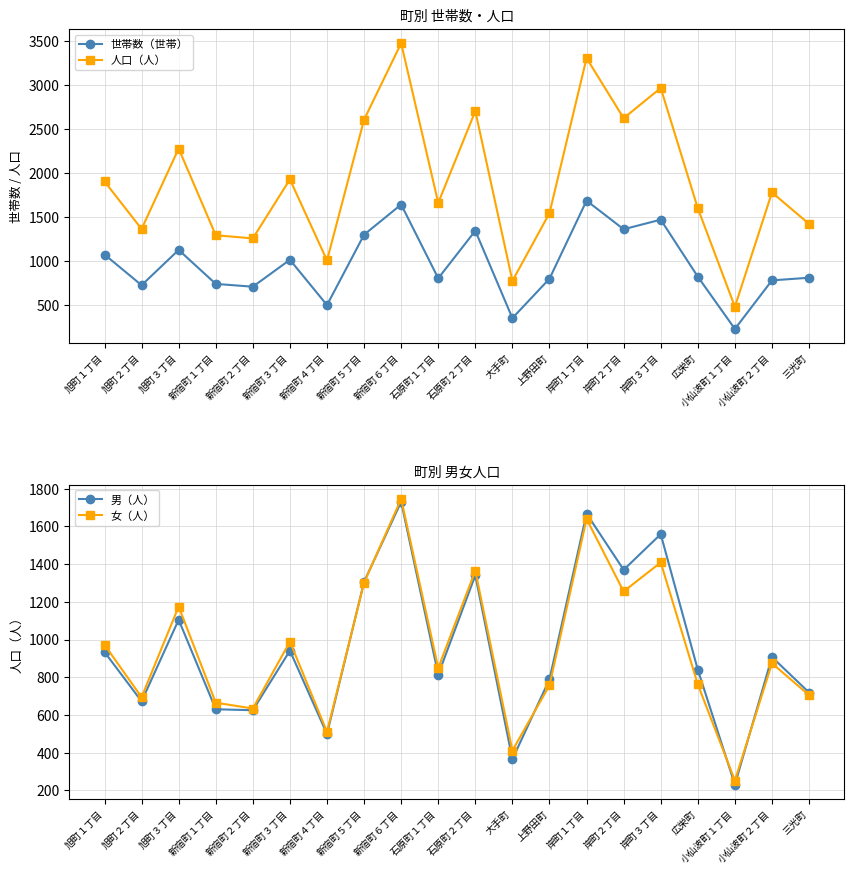

How many lines are shown in the chart?

4